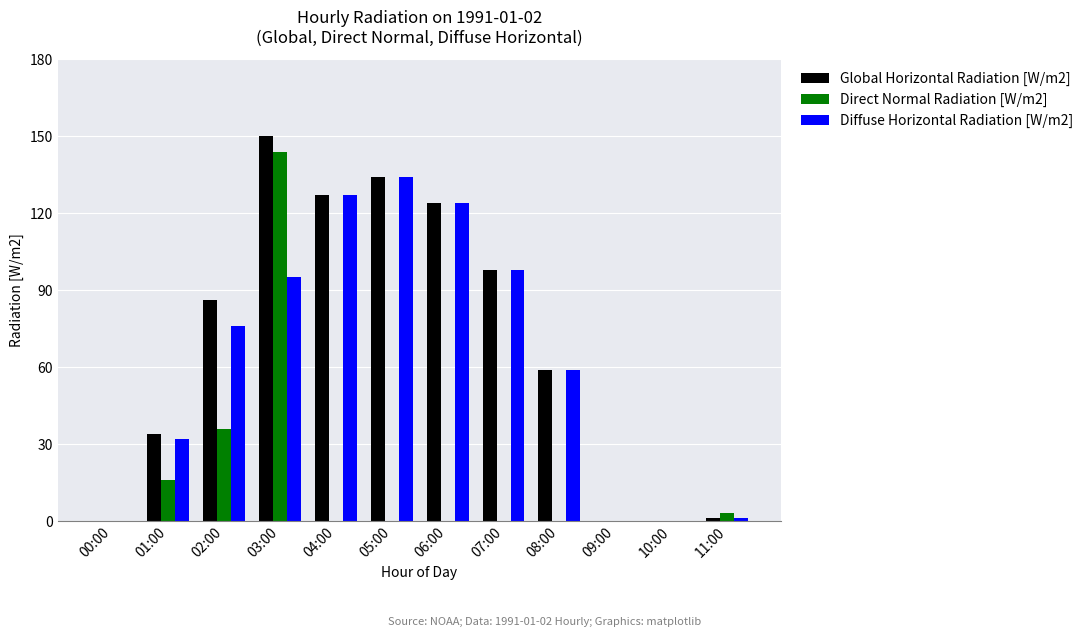

Which series changed the most between 03:00 and 07:00?

Direct Normal Radiation [W/m2]